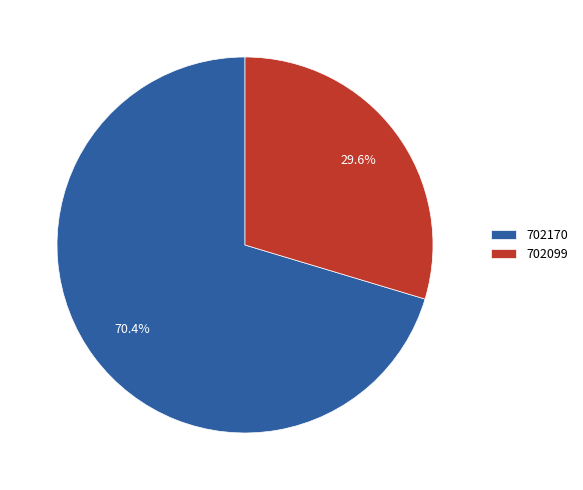

What is the largest slice in the pie chart?

702170